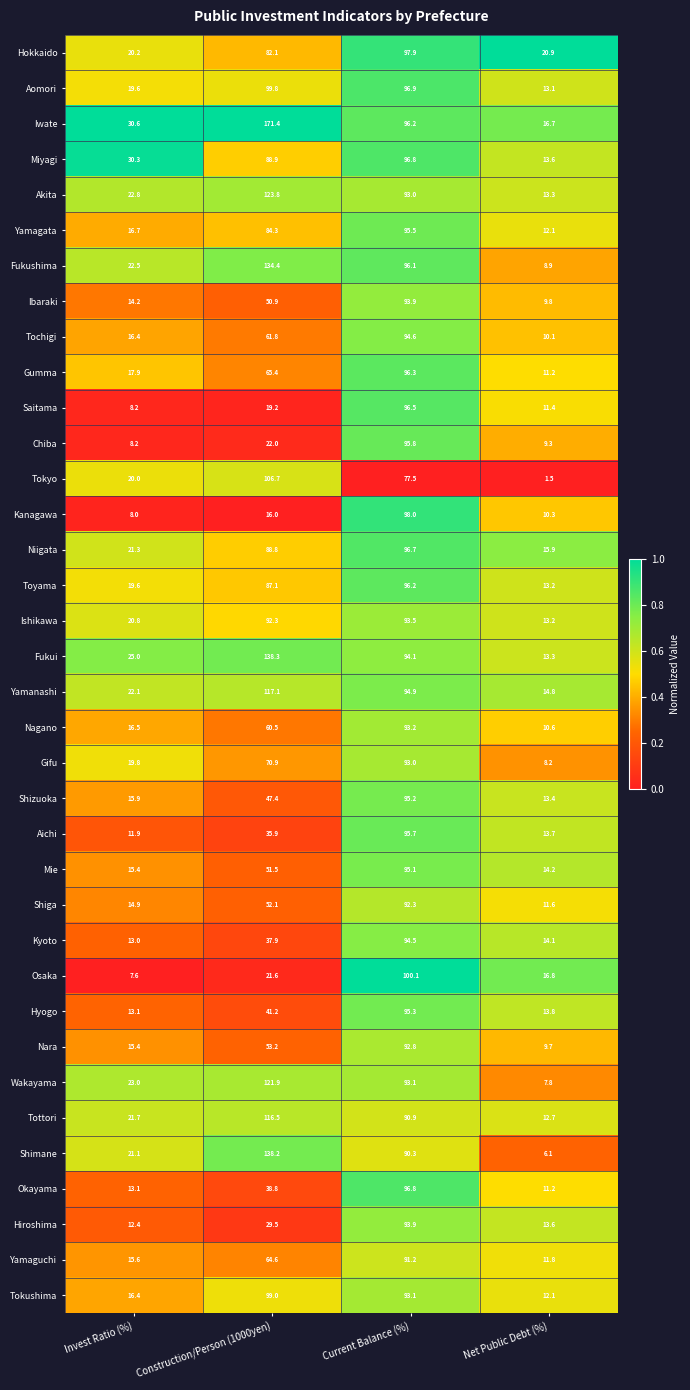

What is the total value across all series at Net Public Debt (%)?

434.0